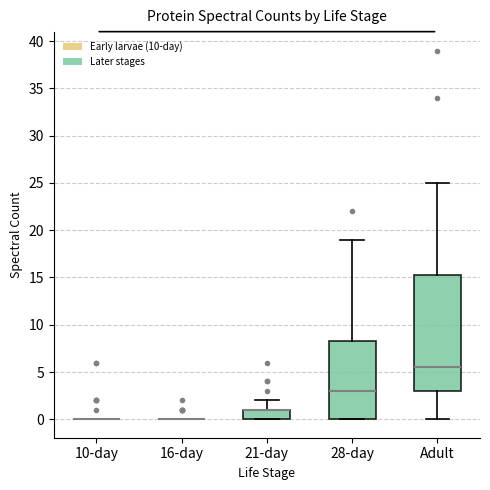

Reading left to right, transcribe this box plot: for each box, give where its median line is, the range the box spans, and where its two whiskers end, as read against the y-axis. The values are not printed on the chart, so give them approximately, as read against the axis.

10-day: box collapsed to a line at 0.0, whiskers 0.0 to 0.0
16-day: box collapsed to a line at 0.0, whiskers 0.0 to 0.0
21-day: median 1.0 (drawn on the box's upper edge), box 0.0 to 1.0, whiskers 0.0 to 2.0
28-day: median 3.0, box 0.0 to 8.5, whiskers 0.0 to 19.0
Adult: median 5.5, box 3.0 to 15.5, whiskers 0.0 to 25.0